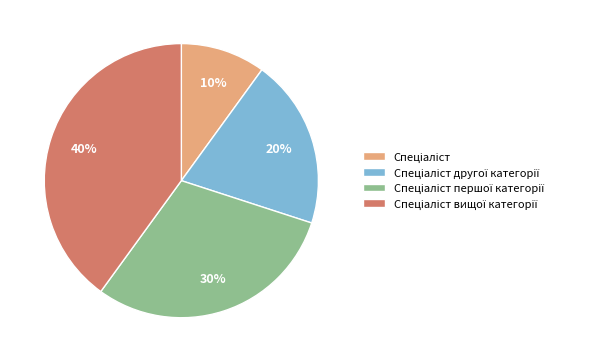

Is there a majority slice in this chart?

No